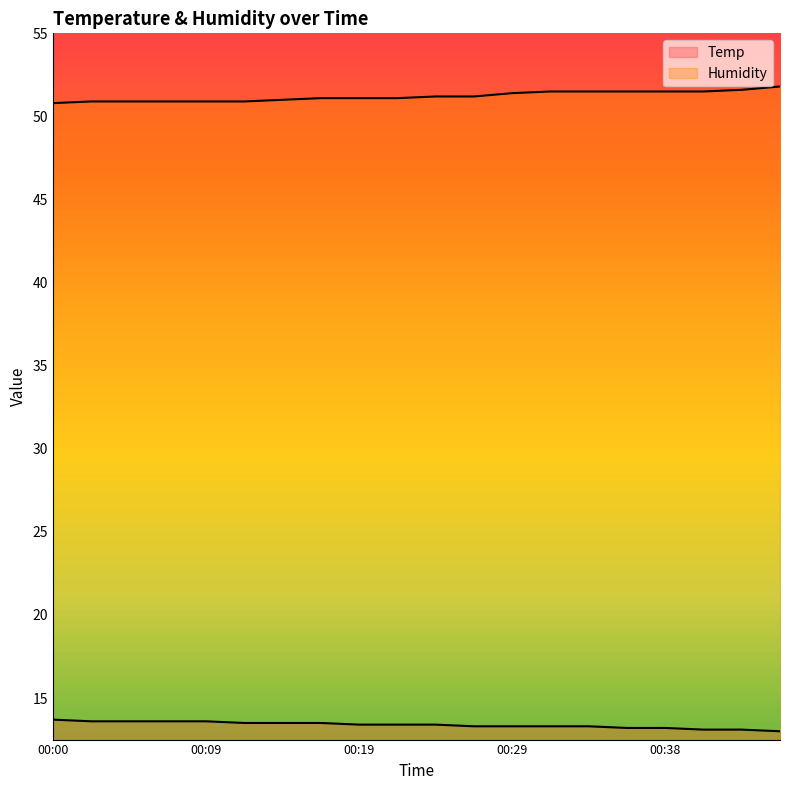

How many data points in Temp are above 13?

19